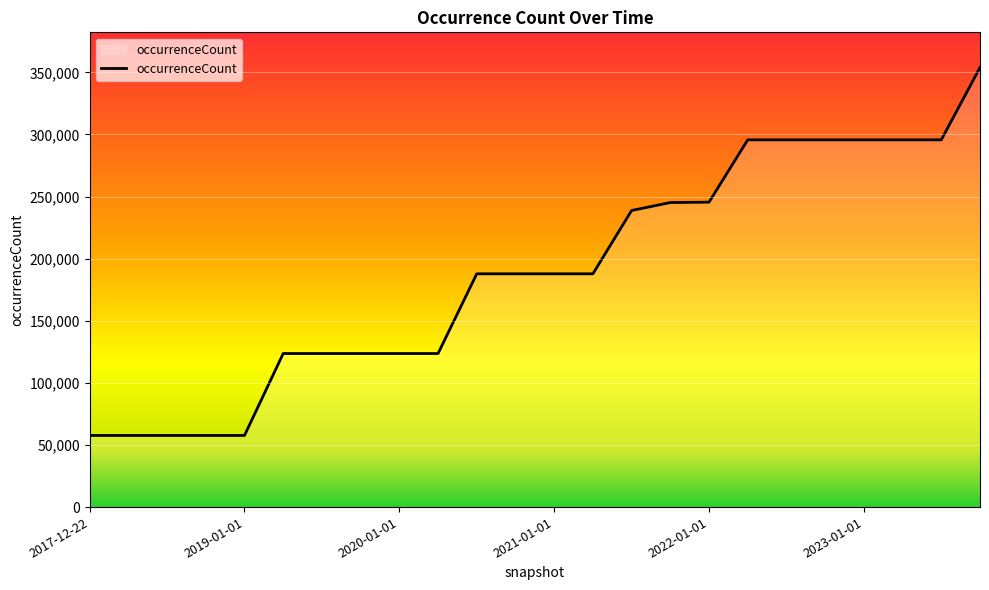

What is the minimum value shown in the chart?

57671